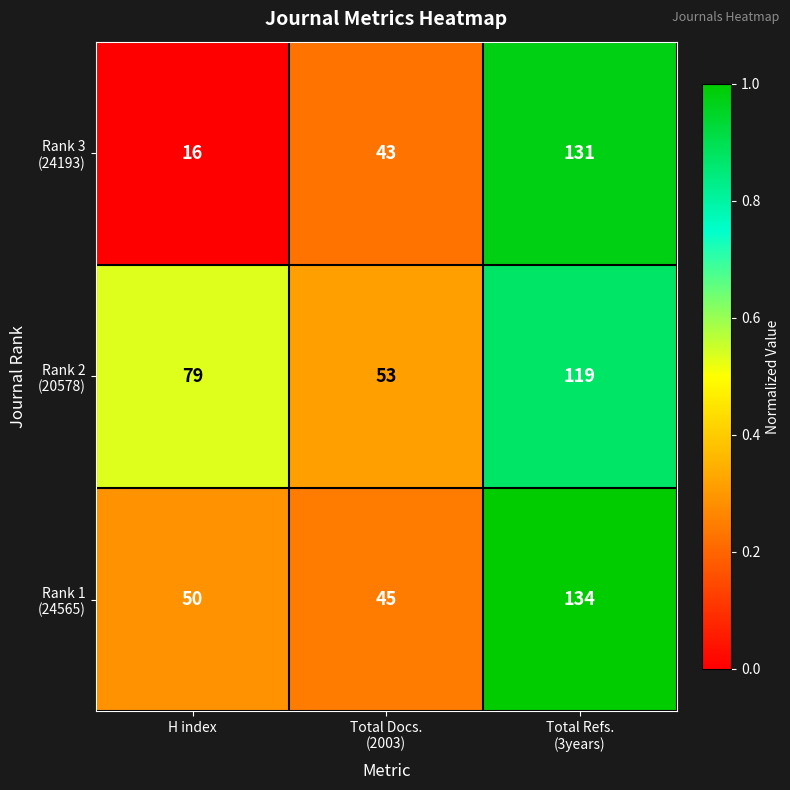

Which label corresponds to the smallest value in the chart?

H index